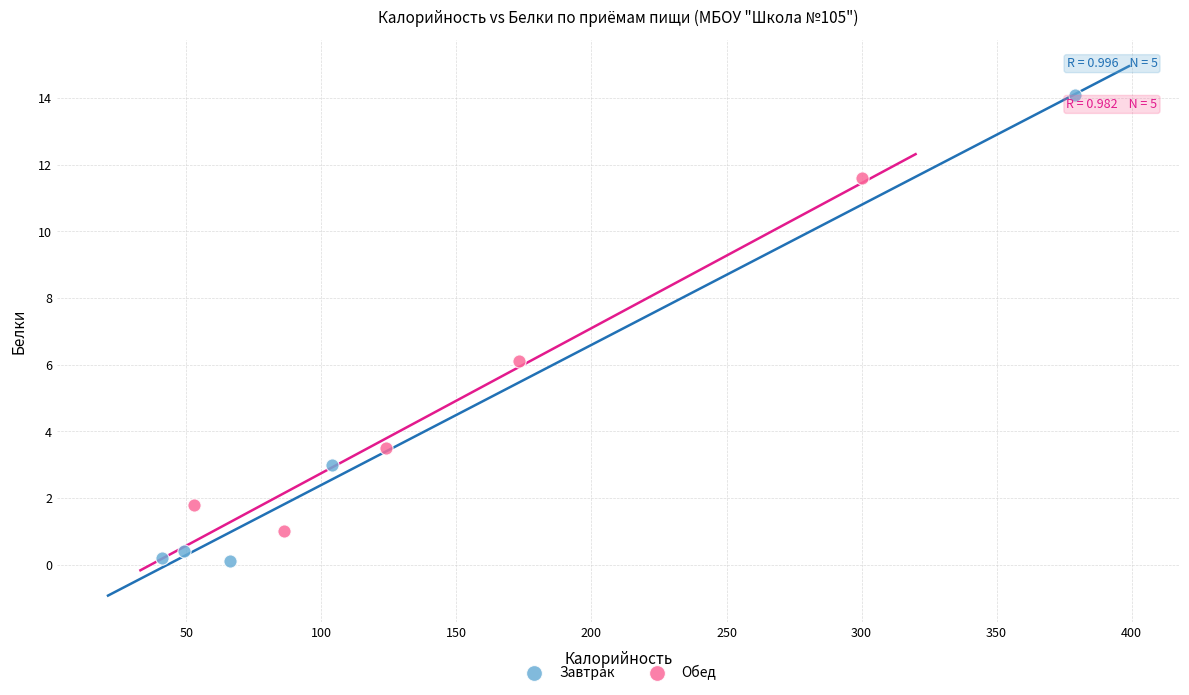

Which series contains the highest Y value?

Завтрак